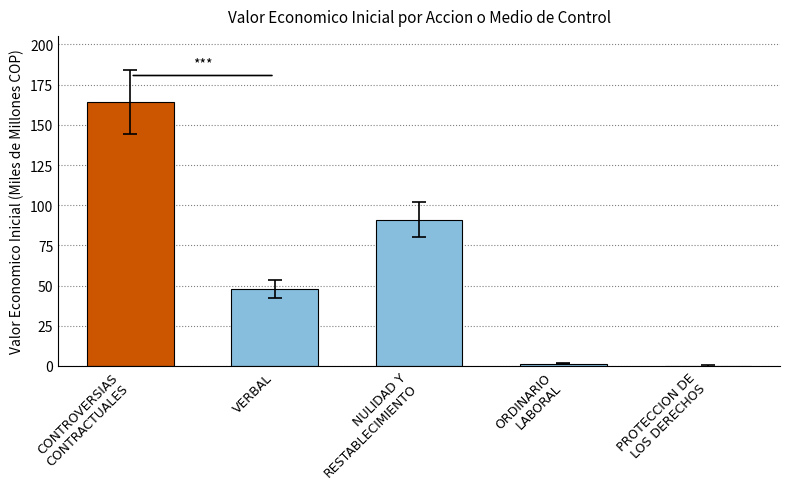

Reading right to left, what are all the values shown in this chart?

0.0	1.5	90.9	48.0	164.3